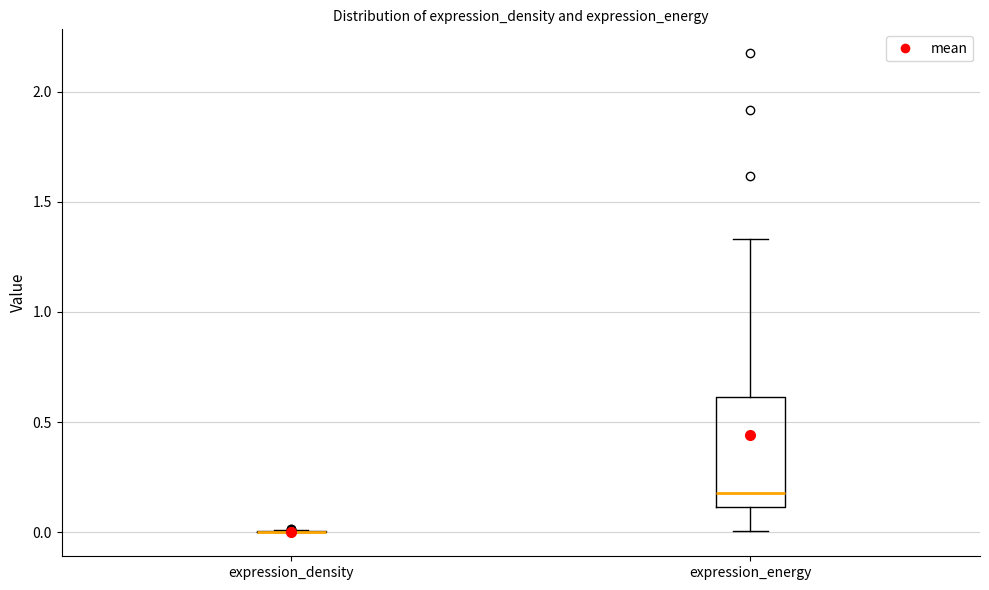

Where is the lower edge of the box for expression_energy on the y-axis? The values are not printed on the chart, so give them approximately, as read against the axis.

0.10